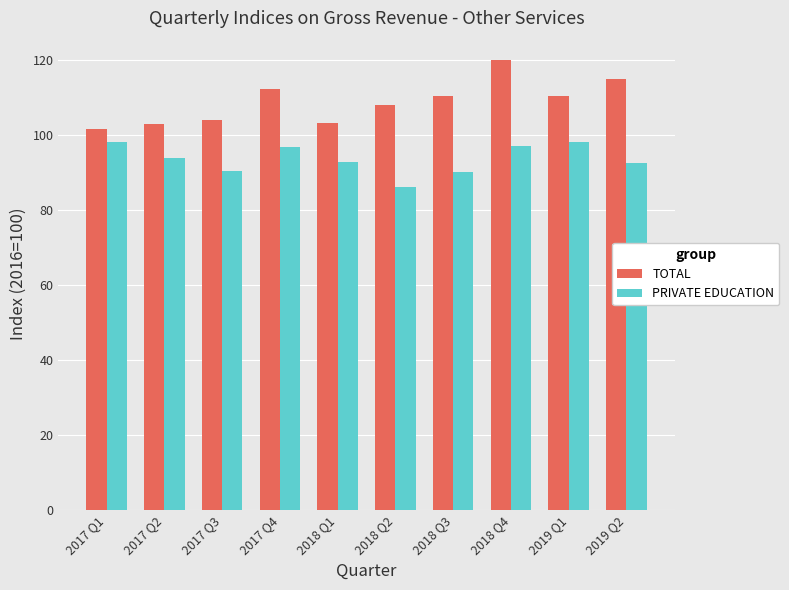

List the series in order of their peak value, highest first.

TOTAL, PRIVATE EDUCATION